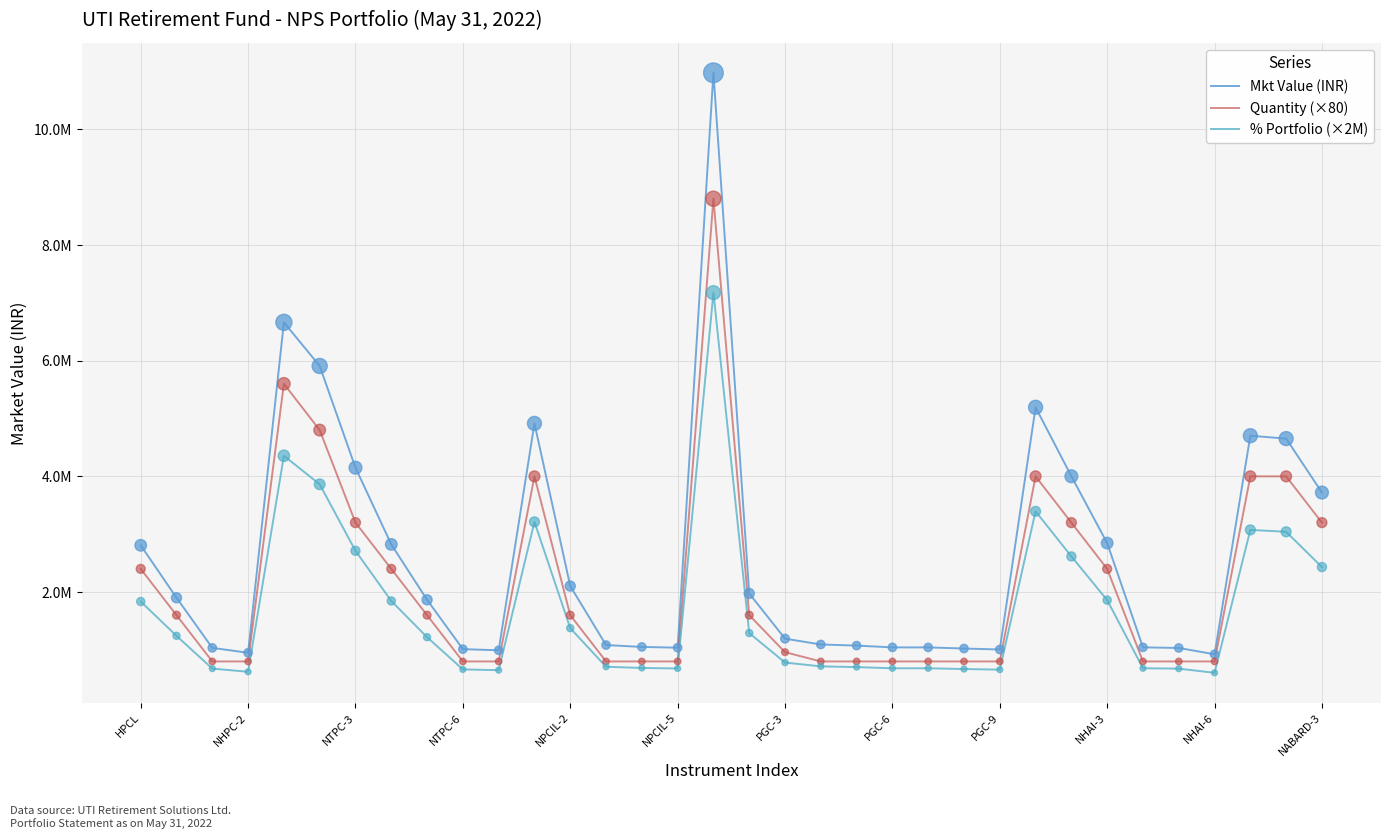

At which category is the sum across all series the highest?

16